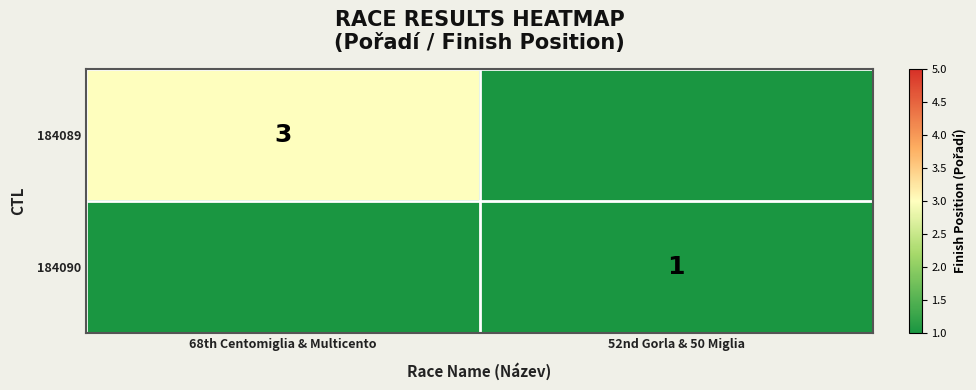

The value of 184089 at 68th Centomiglia & Multicento is 3. True or false?

True